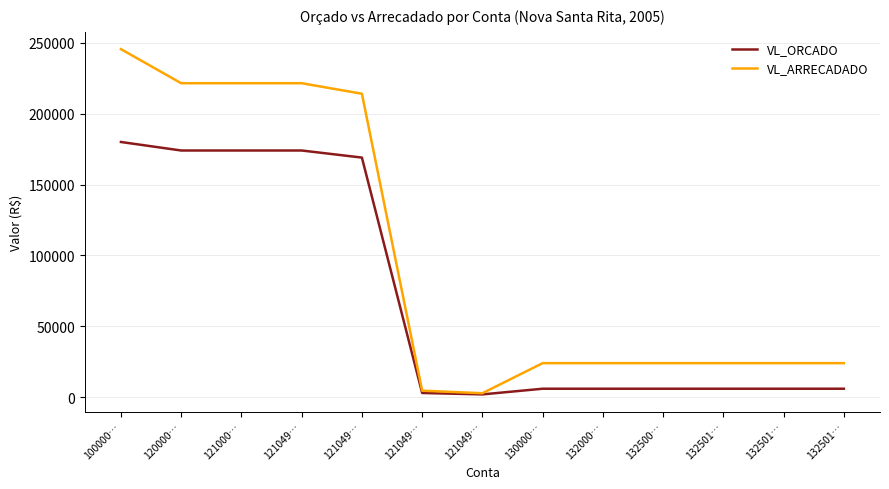

What is the average value of the VL_ARRECADADO series?

98116.7